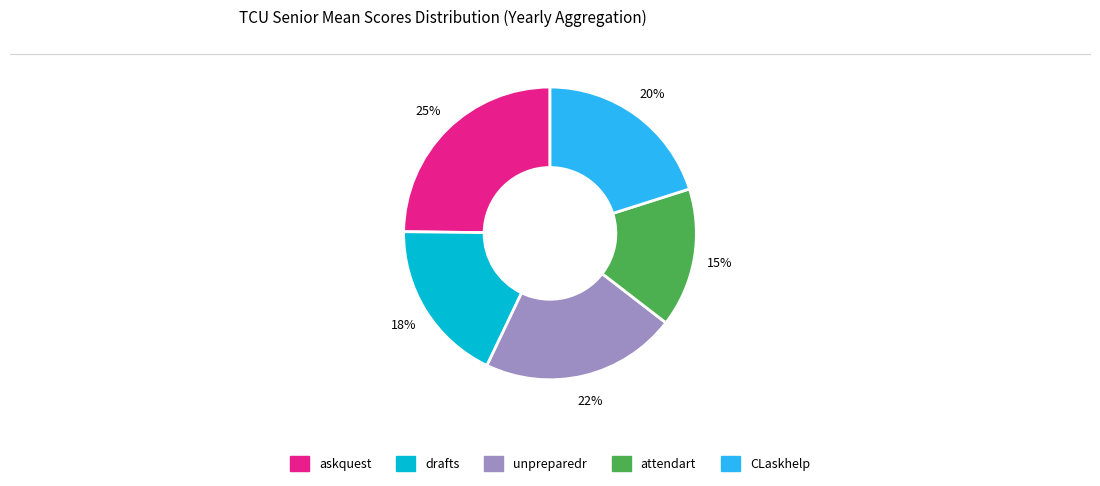

Is there a majority slice in this chart?

No